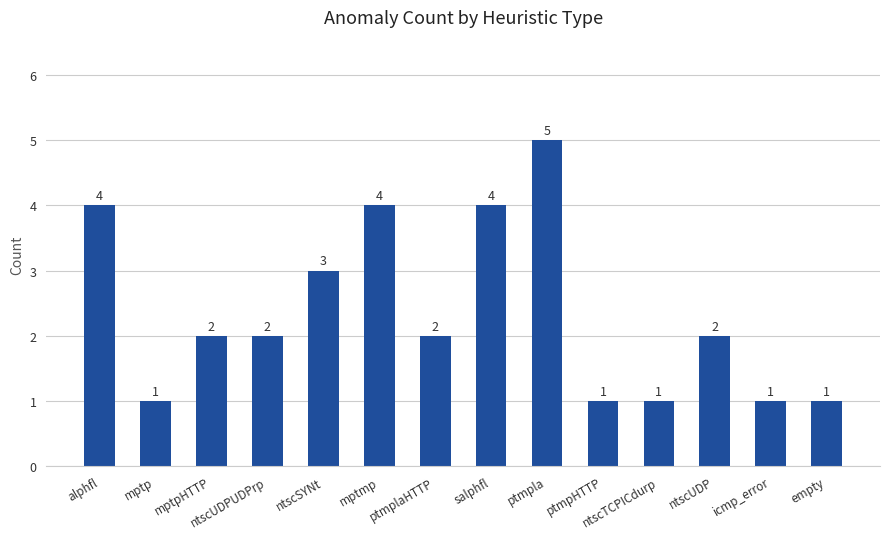

Are the bars horizontal?

No